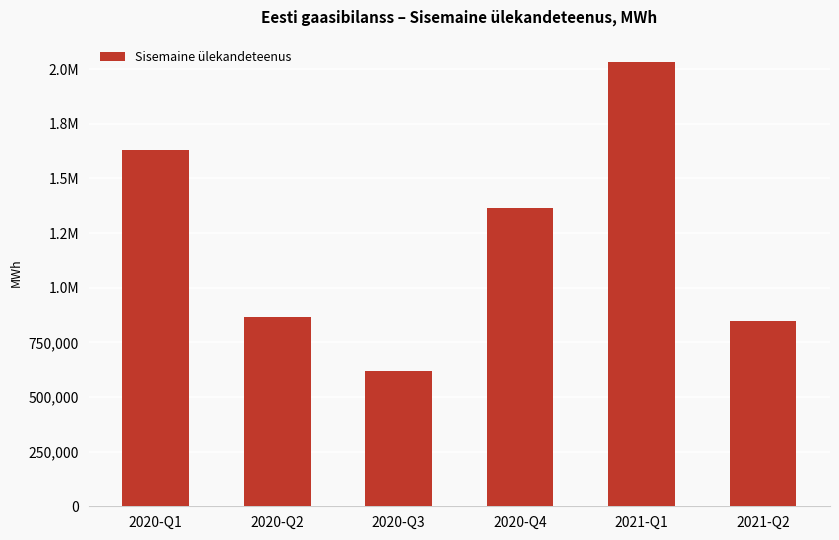

Are the bars horizontal?

No